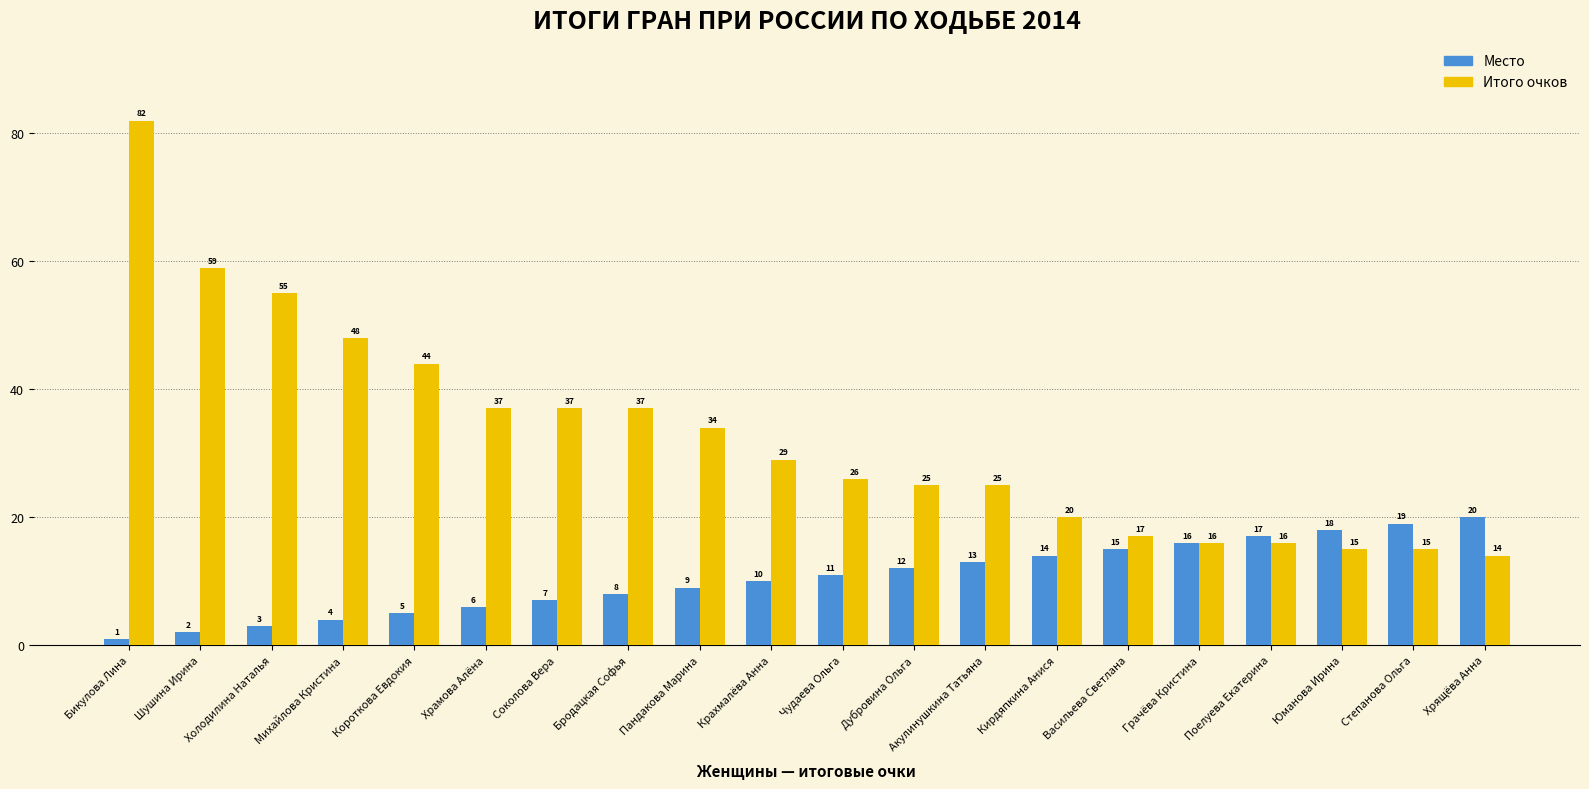

Reading left to right, what are all the values shown in this chart?

Место: Бикулова Лина=1	Шушина Ирина=2	Холодилина Наталья=3	Михайлова Кристина=4	Короткова Евдокия=5	Храмова Алёна=6	Соколова Вера=7	Бродацкая Софья=8	Пандакова Марина=9	Крахмалёва Анна=10	Чудаева Ольга=11	Дубровина Ольга=12	Акулинушкина Татьяна=13	Кирдяпкина Анися=14	Васильева Светлана=15	Грачёва Кристина=16	Поелуева Екатерина=17	Юманова Ирина=18	Степанова Ольга=19	Хрящёва Анна=20
Итого очков: Бикулова Лина=82	Шушина Ирина=59	Холодилина Наталья=55	Михайлова Кристина=48	Короткова Евдокия=44	Храмова Алёна=37	Соколова Вера=37	Бродацкая Софья=37	Пандакова Марина=34	Крахмалёва Анна=29	Чудаева Ольга=26	Дубровина Ольга=25	Акулинушкина Татьяна=25	Кирдяпкина Анися=20	Васильева Светлана=17	Грачёва Кристина=16	Поелуева Екатерина=16	Юманова Ирина=15	Степанова Ольга=15	Хрящёва Анна=14